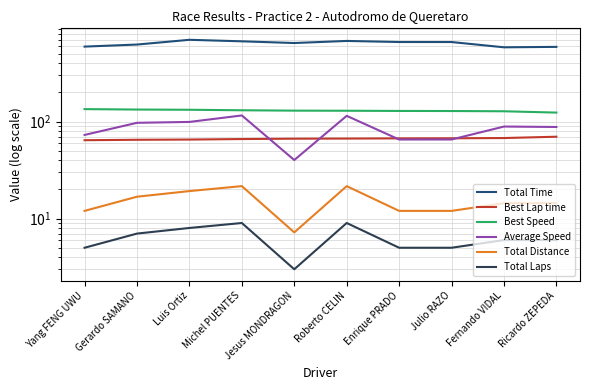

What is the label of the 4th point from the right?

Enrique PRADO